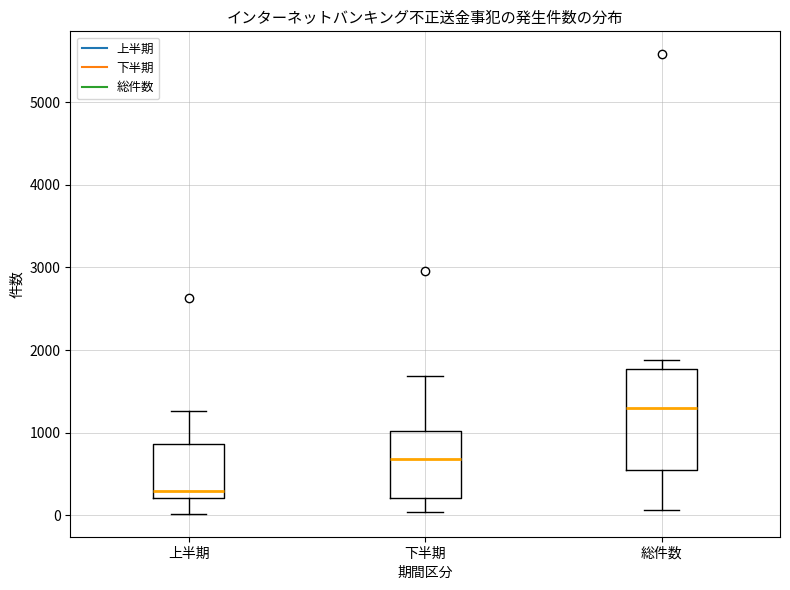

Comparing the boxes themselves (not the whiskers), which one is the tallest?

総件数